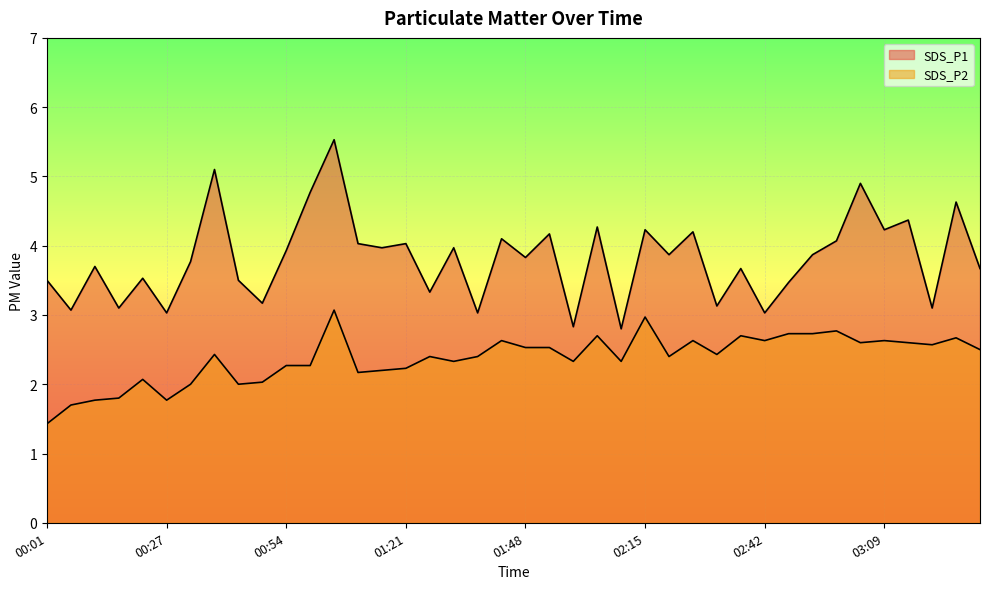

At which label does SDS_P1 first exceed 3?

00:01